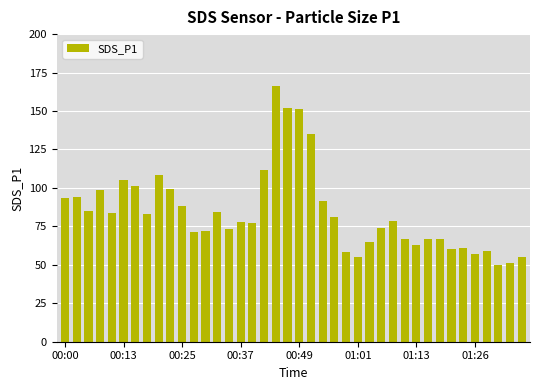

What is the value of the 37th bar from the left?

58.8